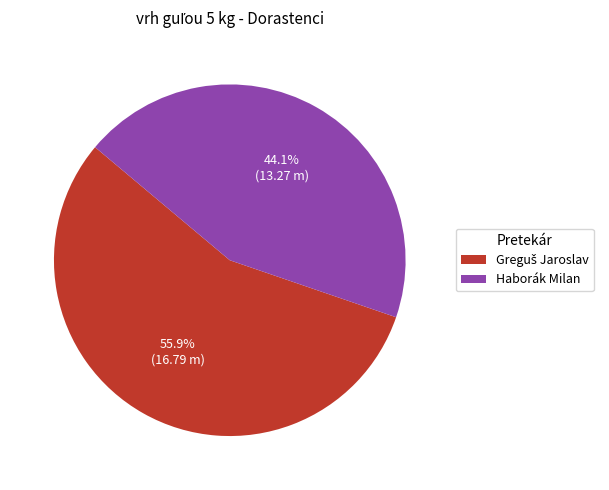

Is it true that Haborák Milan is 35% of the pie?

False